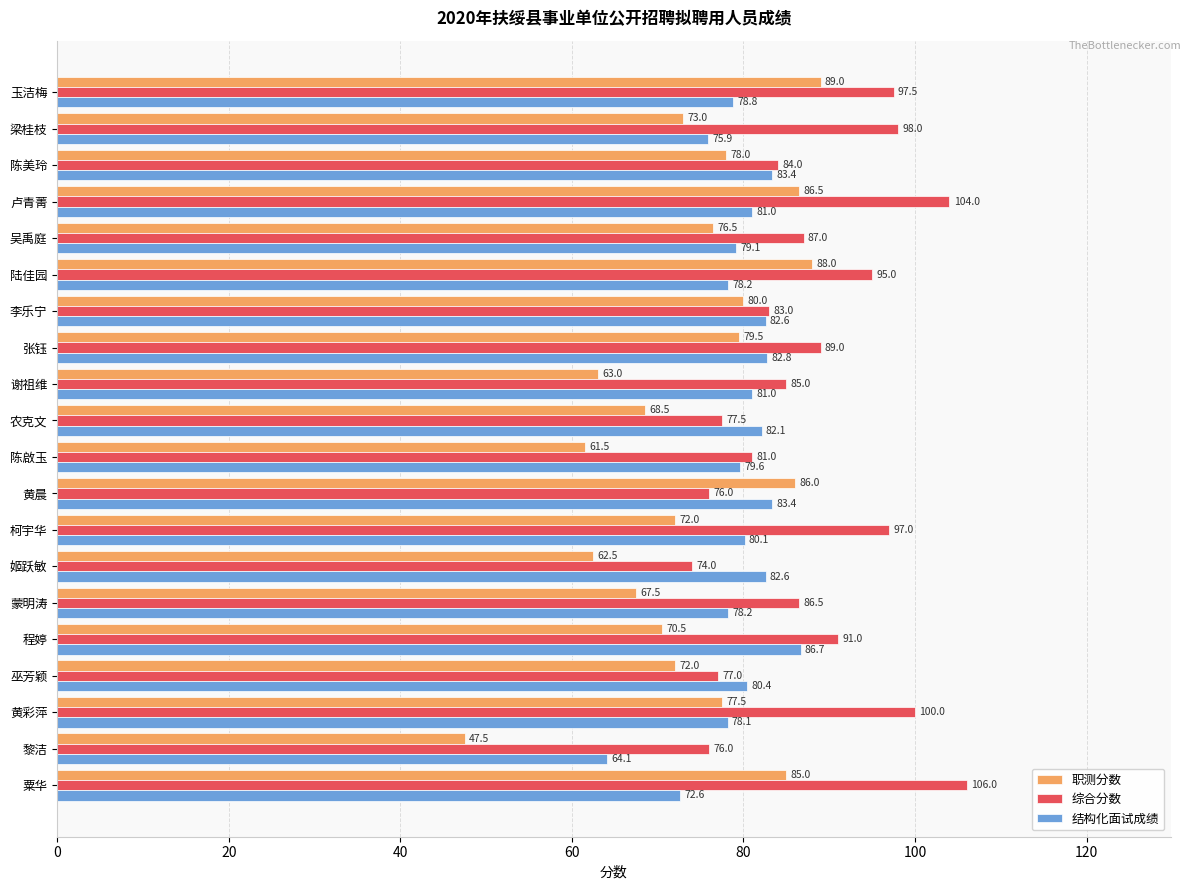

Which series has the widest spread of values?

职测分数